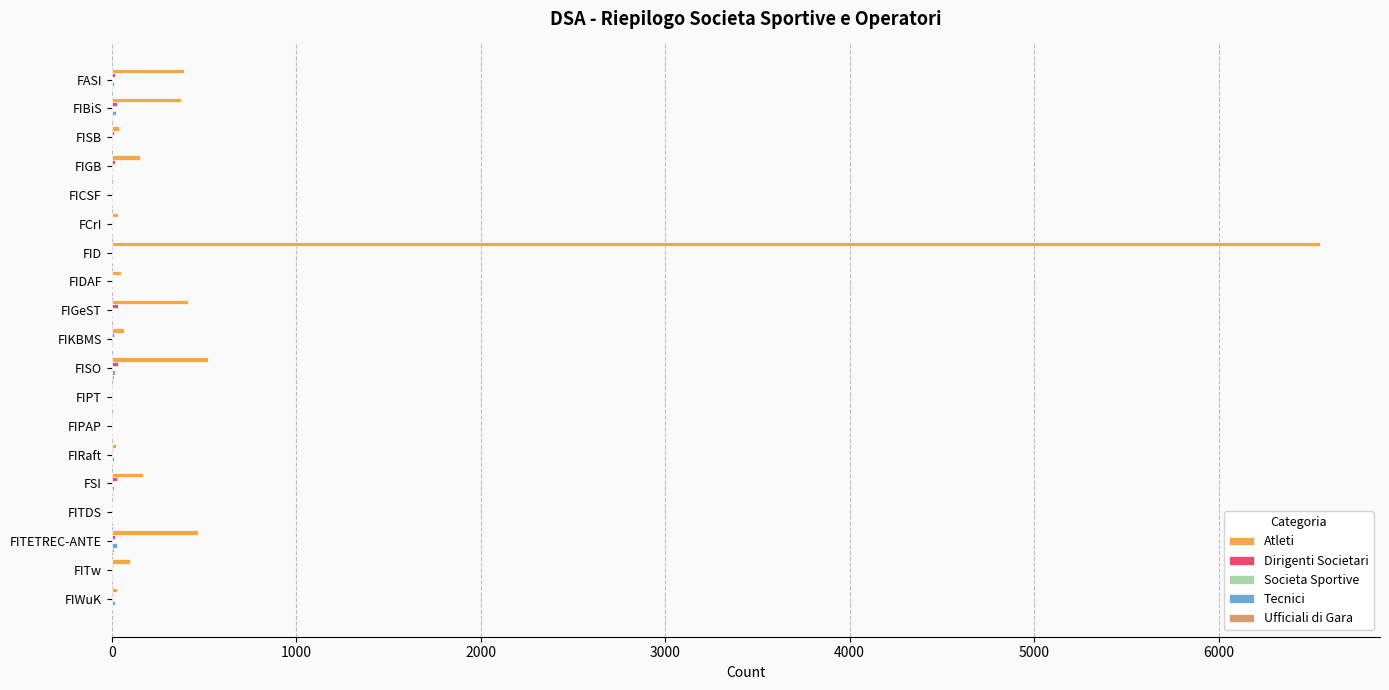

True or false: Atleti has a value of 374 at FIBiS.

True